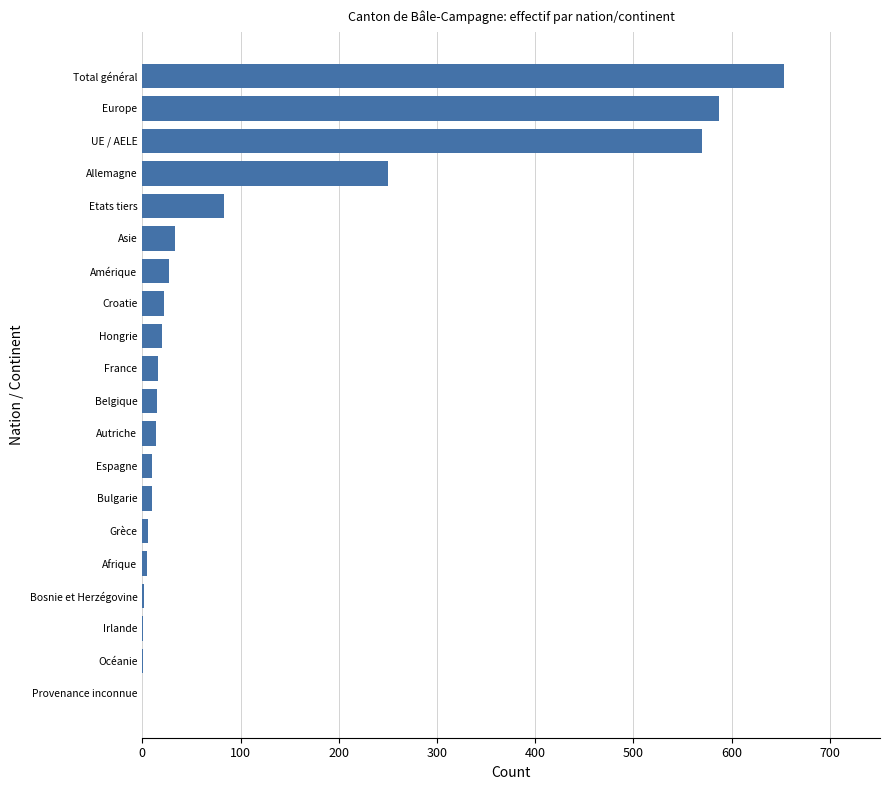

The chart shows a value of 570 at UE / AELE. True or false?

True